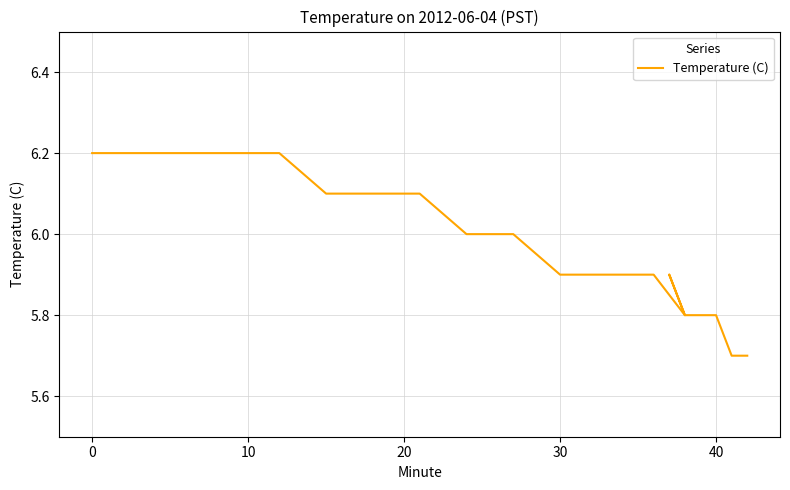

How many lines are shown in the chart?

1